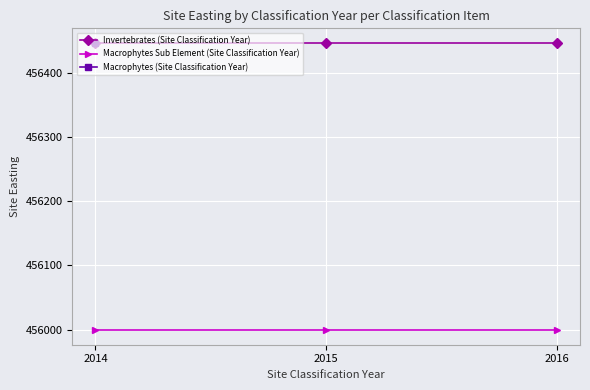

What is the value of the Invertebrates (Site Classification Year) point at the 3rd from the left?

456447